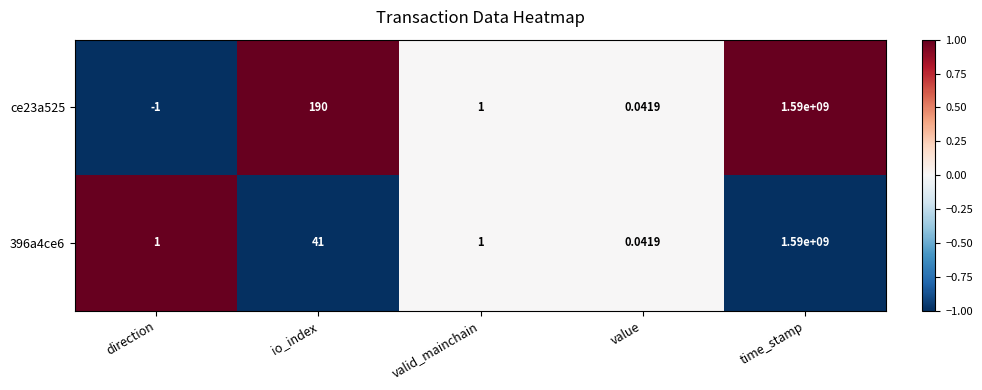

Where does the ce23a525 series first go above 1?

io_index